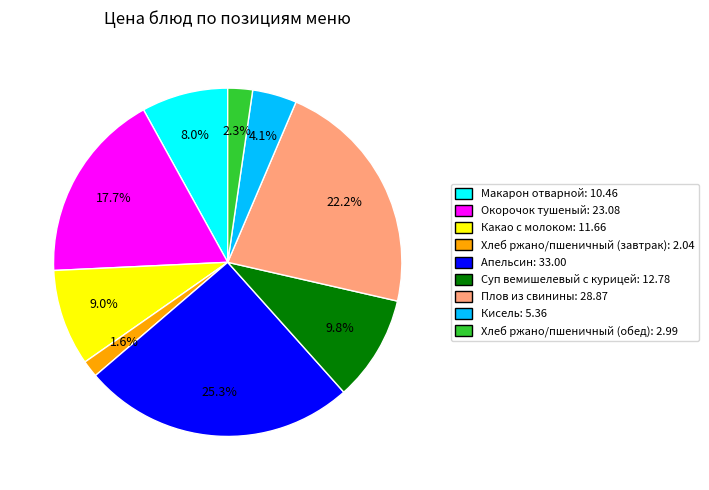

Rank the categories by value from highest to lowest.

Апельсин, Плов из свинины, Окорочок тушеный, Суп вемишелевый с курицей, Какао с молоком, Макарон отварной, Кисель, Хлеб ржано/пшеничный (обед), Хлеб ржано/пшеничный (завтрак)